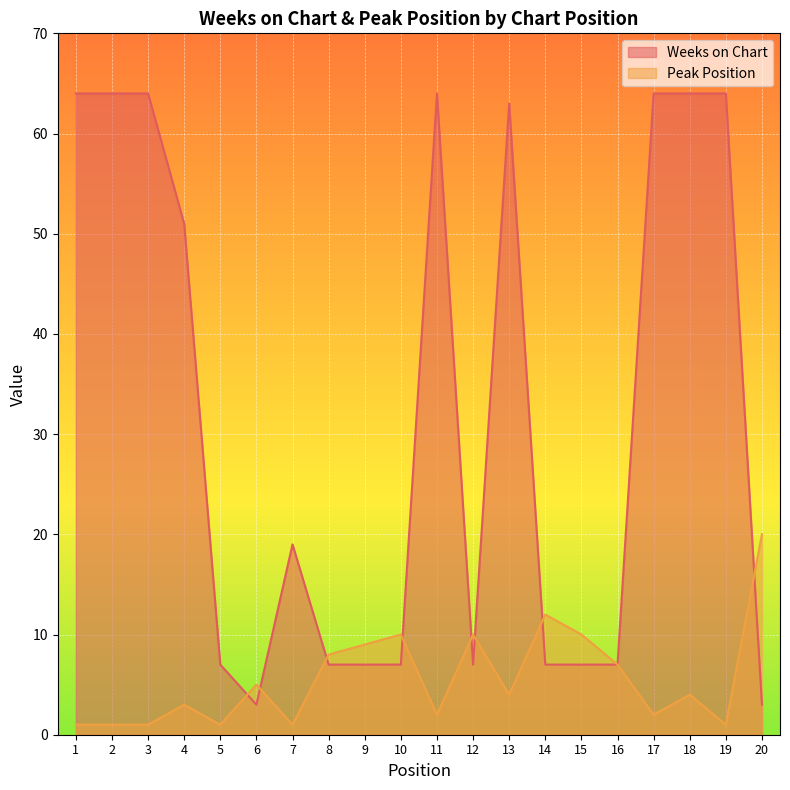

What are all the series names shown in the legend?

Weeks on Chart, Peak Position